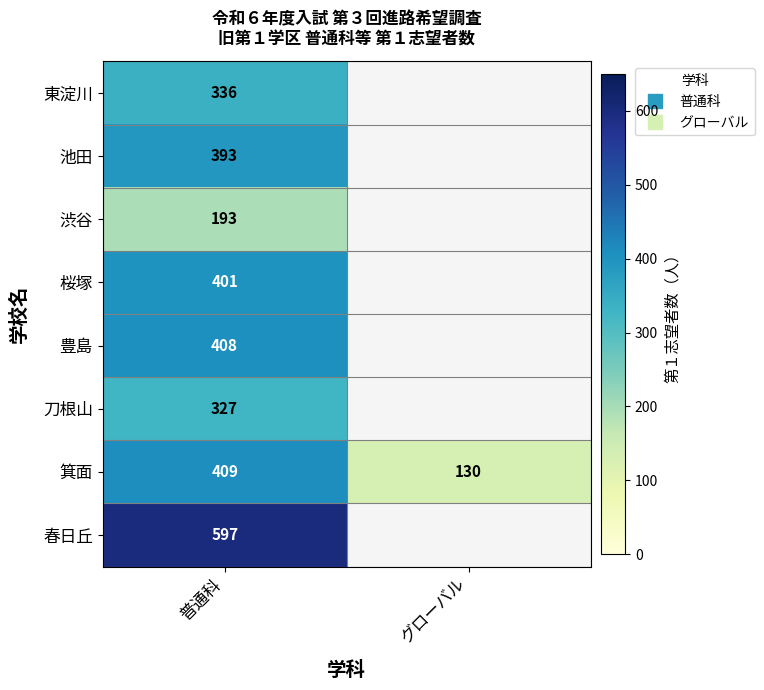

Which series has the largest range (max minus min)?

箕面